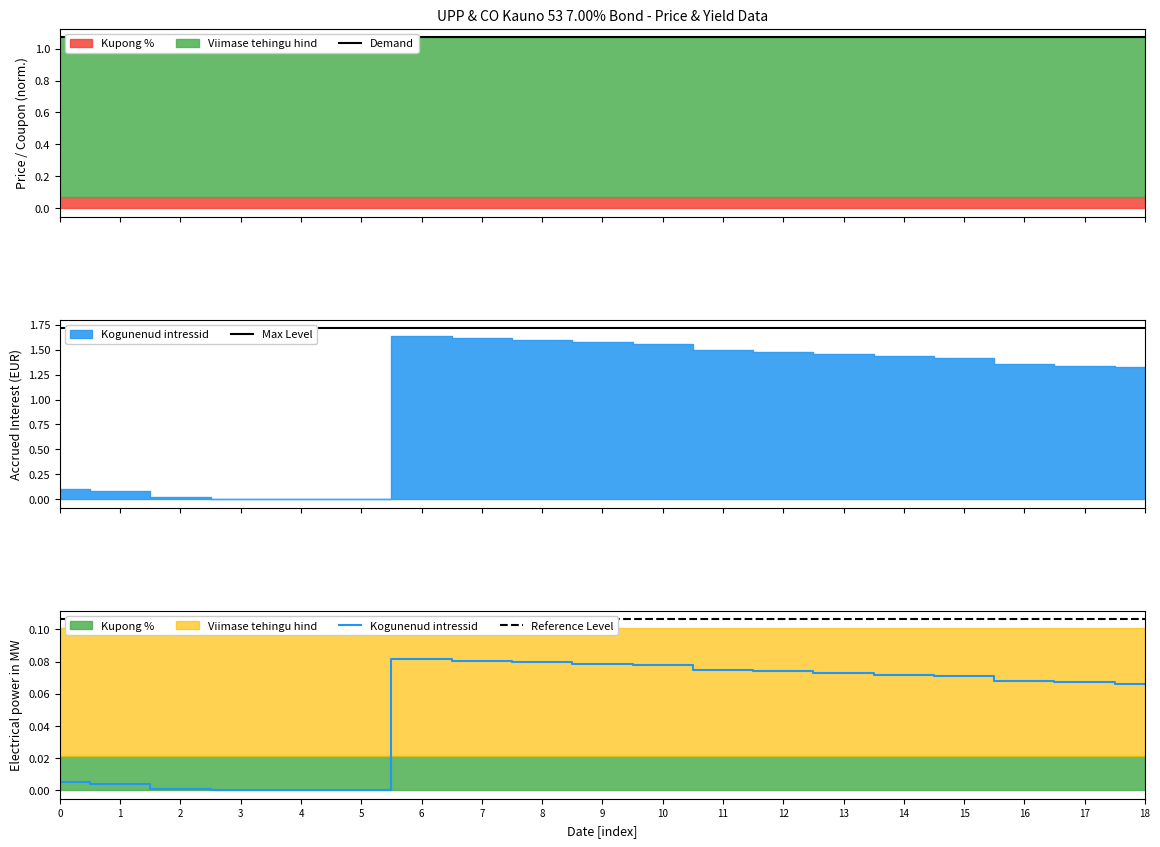

How many lines are shown in the chart?

4